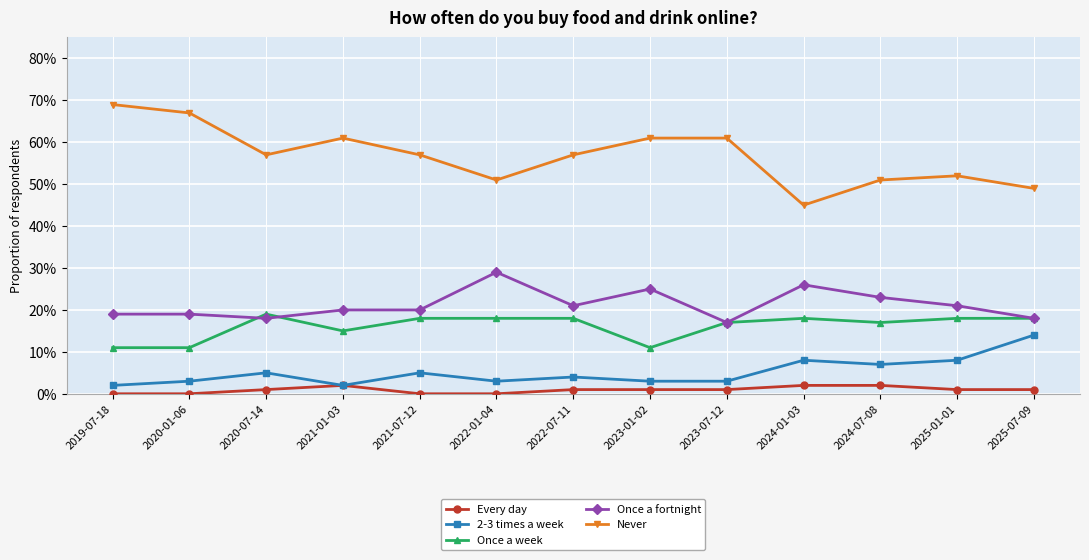

True or false: Every day and 2-3 times a week cross at least once.

False